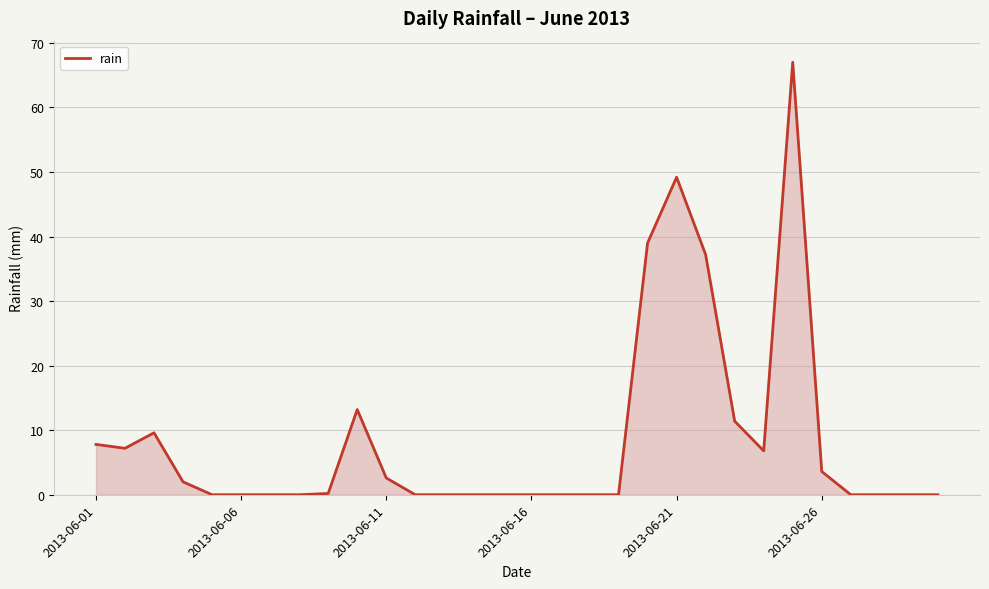

Does the chart have visible grid lines?

Yes